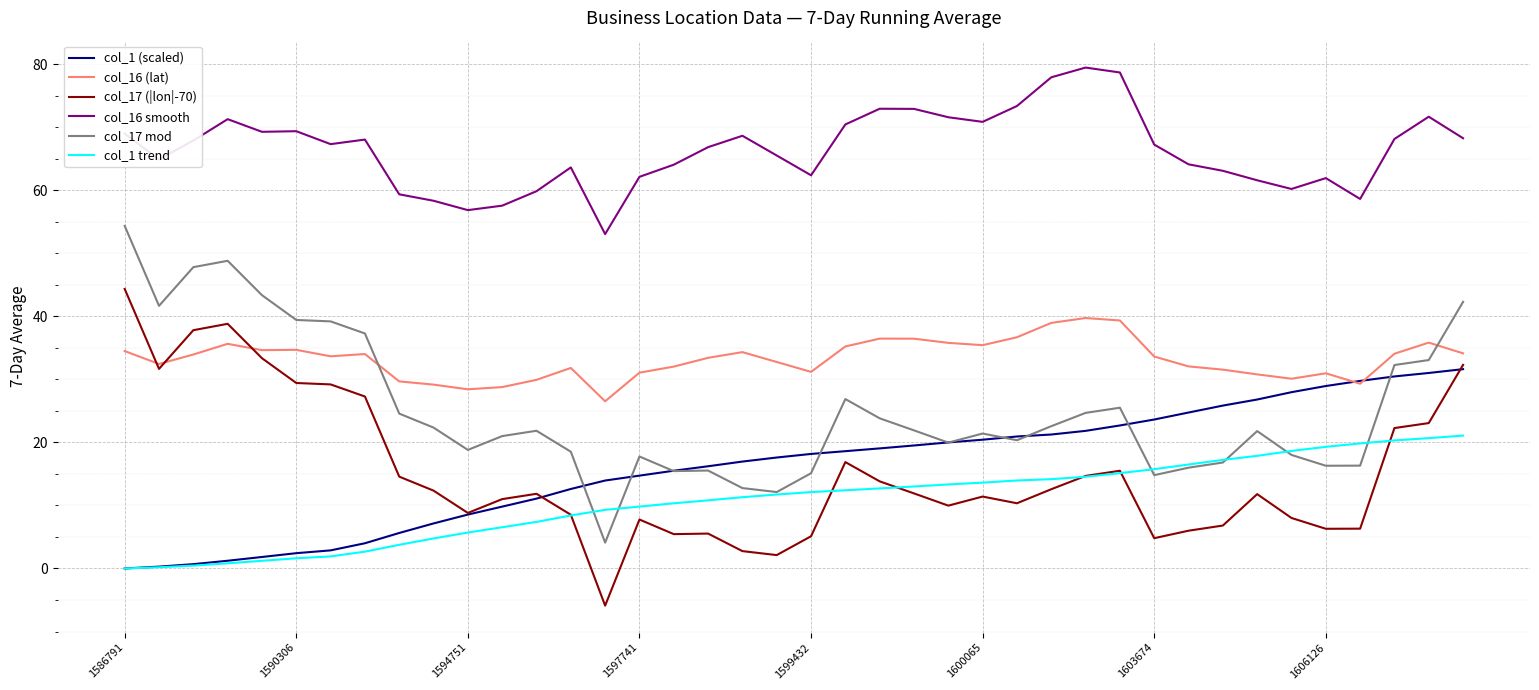

What are all the series names shown in the legend?

col_1 (scaled), col_16 (lat), col_17 (|lon|-70), col_16 smooth, col_17 mod, col_1 trend